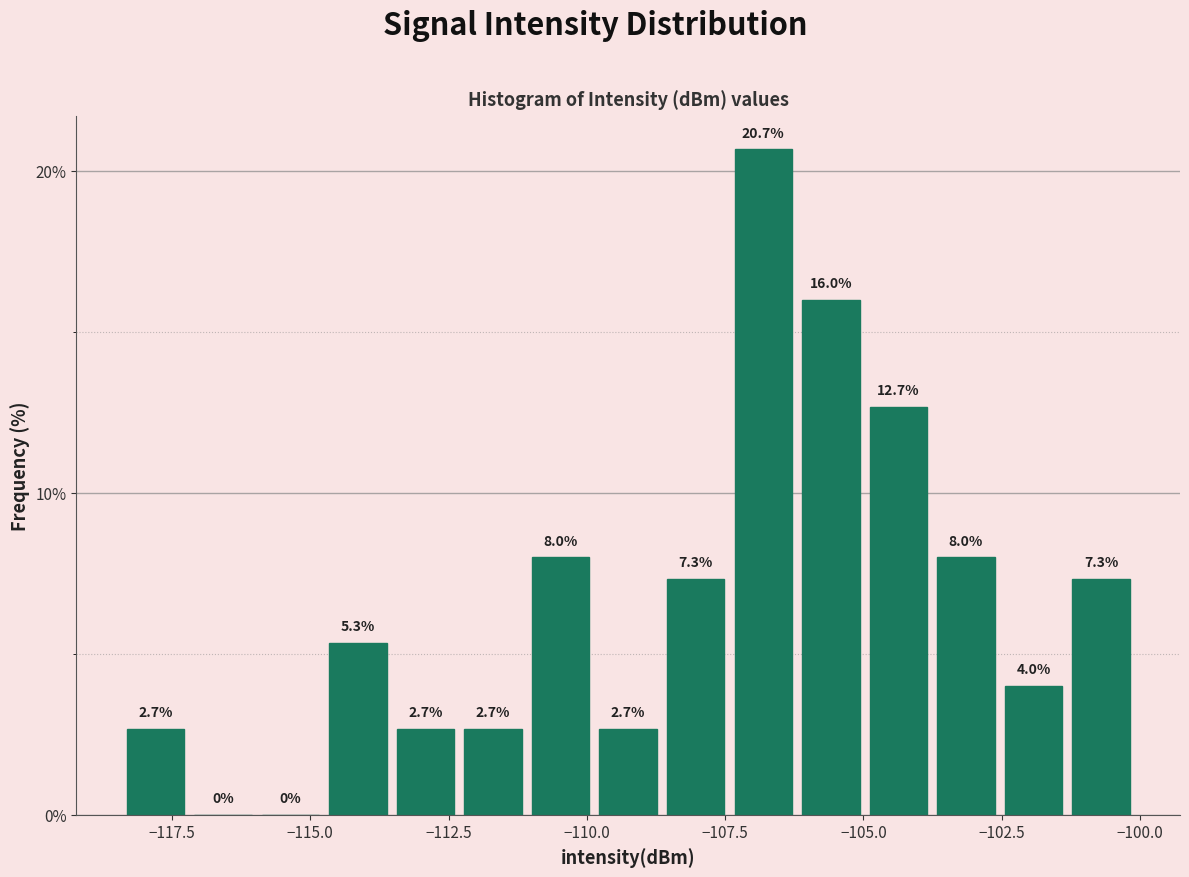

Read against the x-axis, roughly where is the centre of the tallest bar?

-107.0